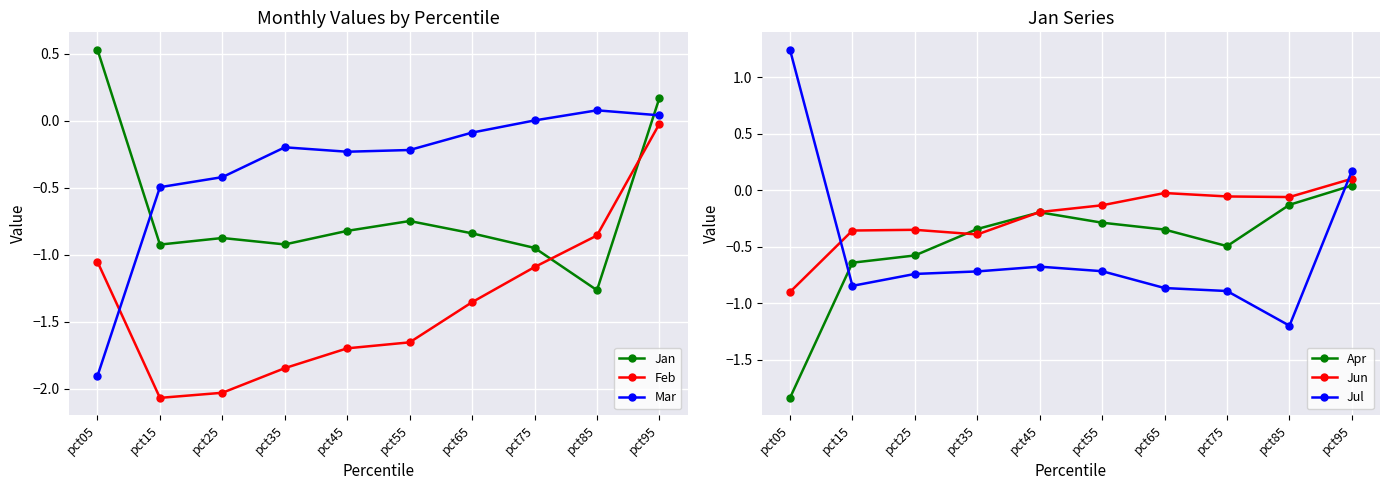

Which category has the lowest value across all series?

pct15